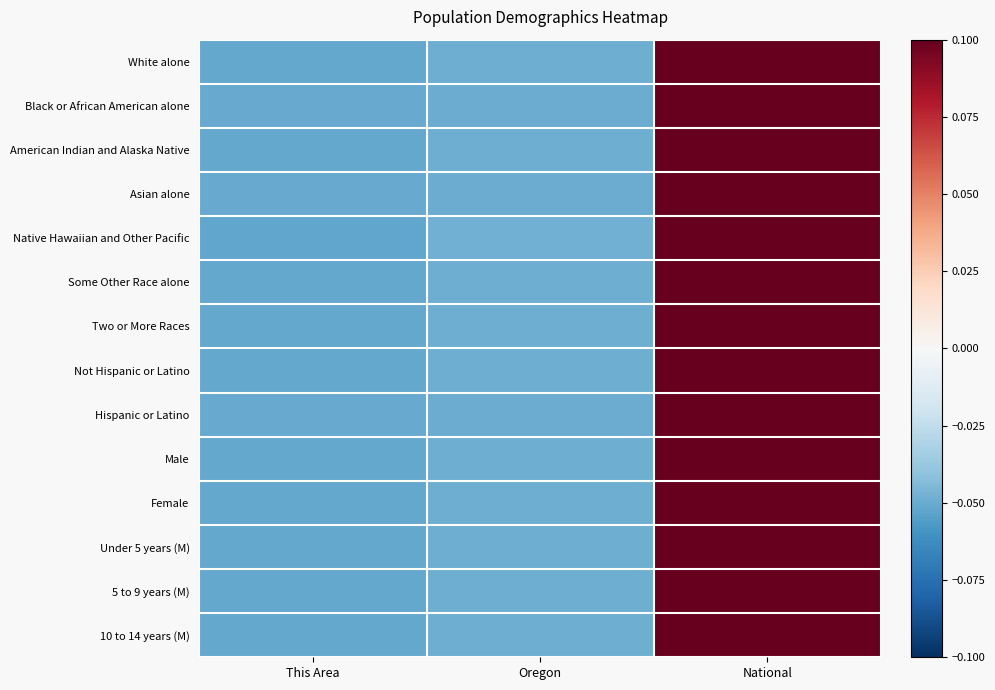

At which category is the sum across all series the highest?

National